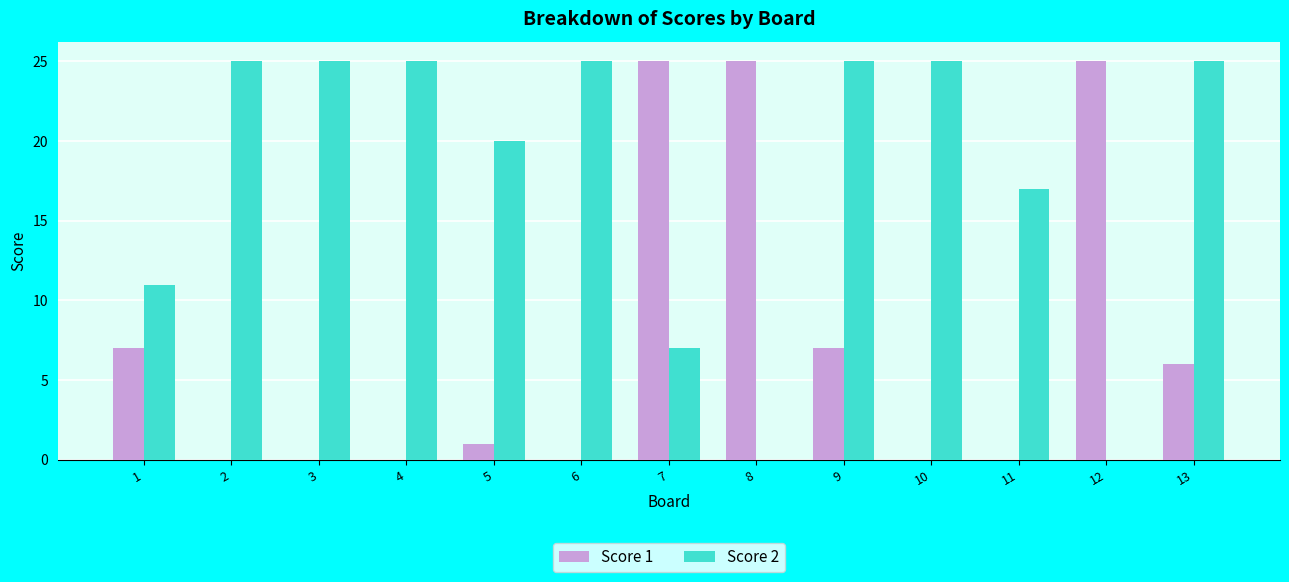

What is the total value across all series at 4?

25